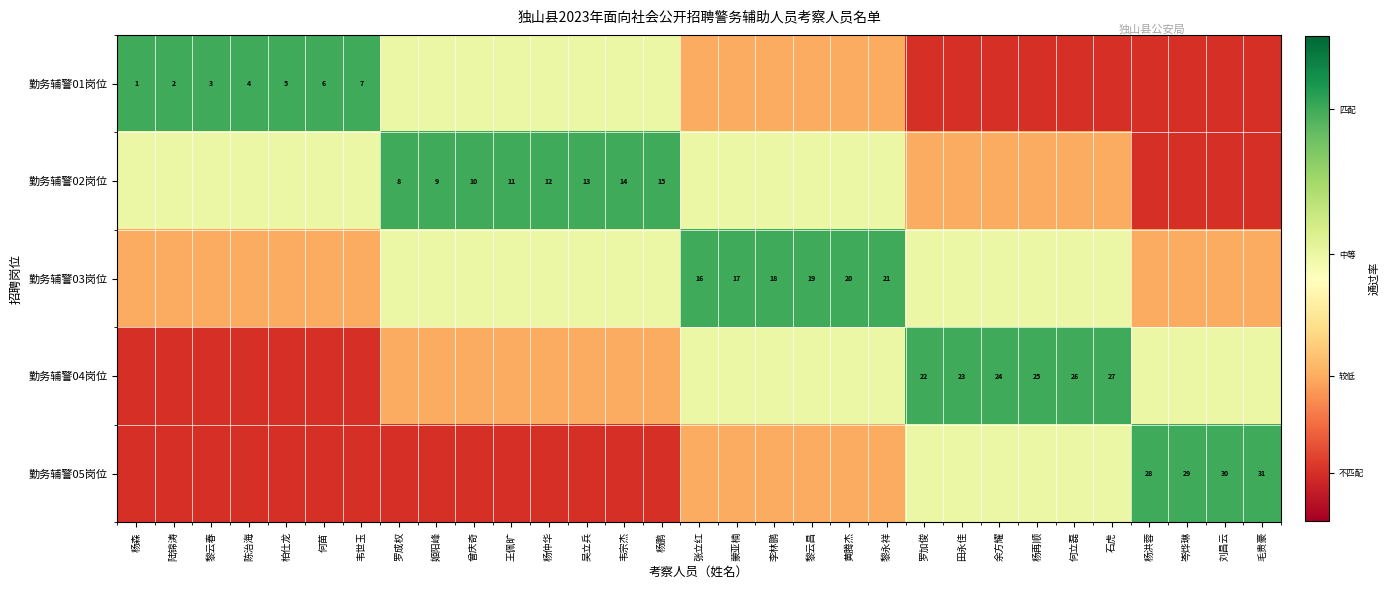

What is the difference between the highest and lowest values at 杨鹏?

0.8